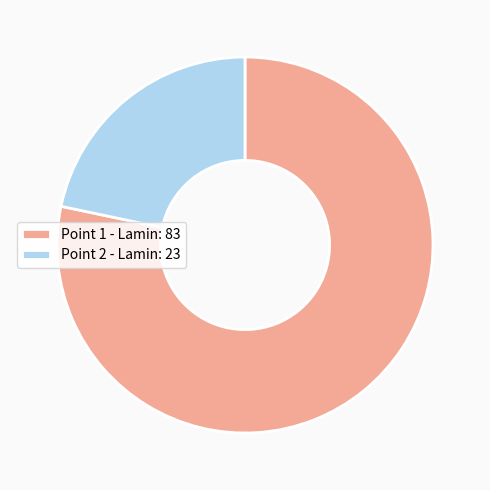

The Point 2 - Lamin: 23 slice represents 9% of the pie. True or false?

False